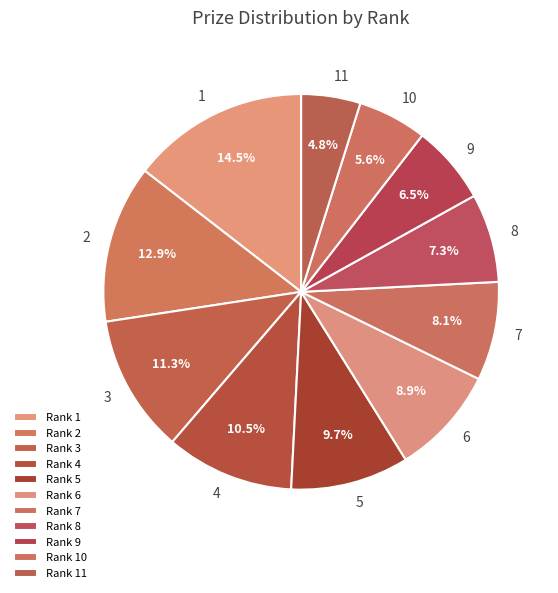

Count the number of slices in the pie.

11